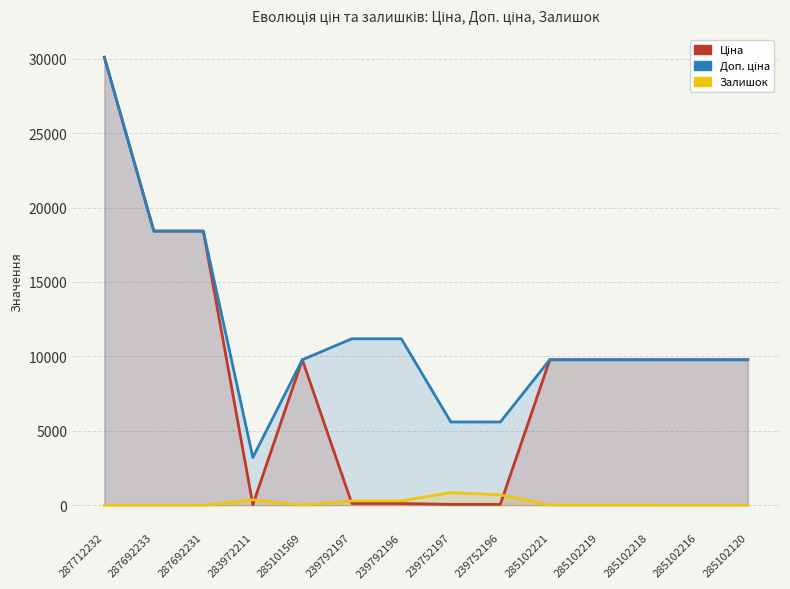

True or false: Ціна and Доп. ціна intersect in this chart.

False